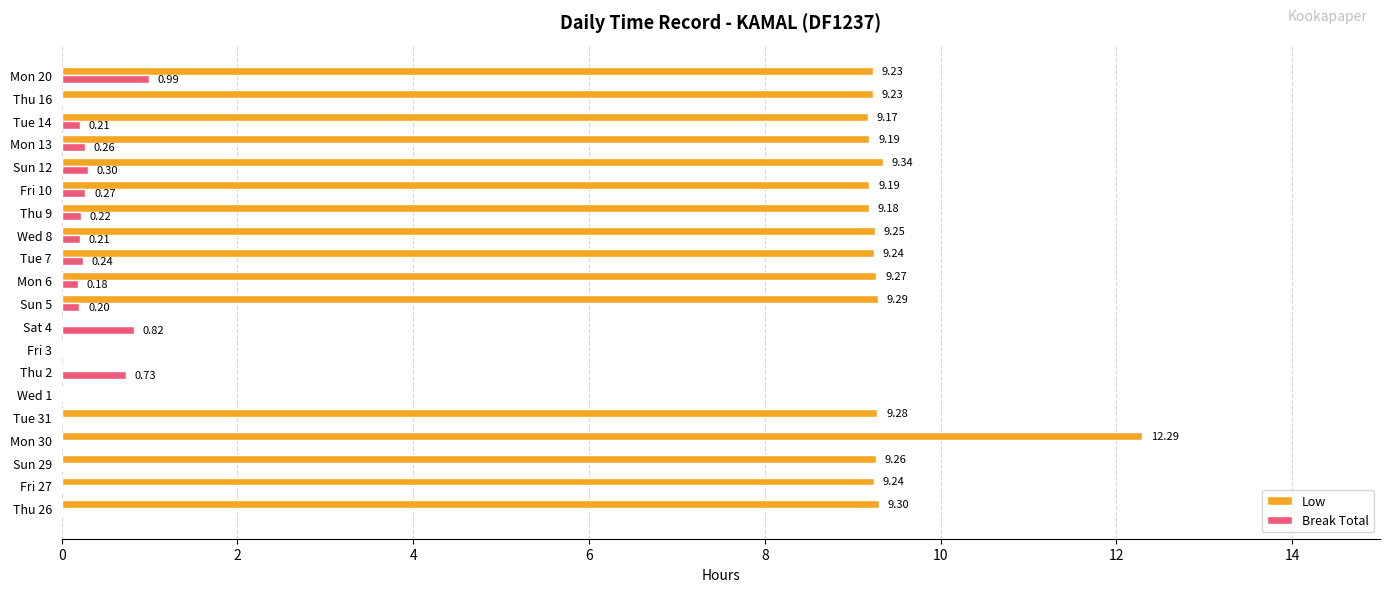

Which series has the largest total across all categories?

Low